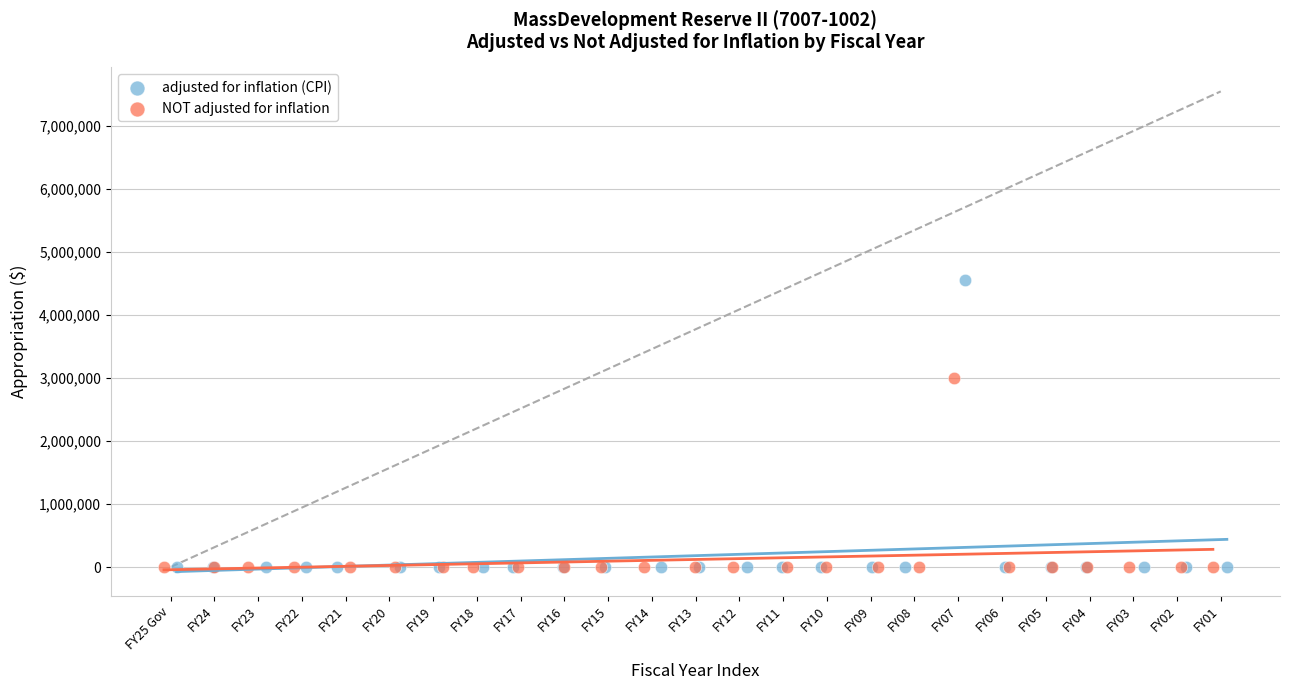

Which series has the widest spread of Y values?

adjusted for inflation (CPI)